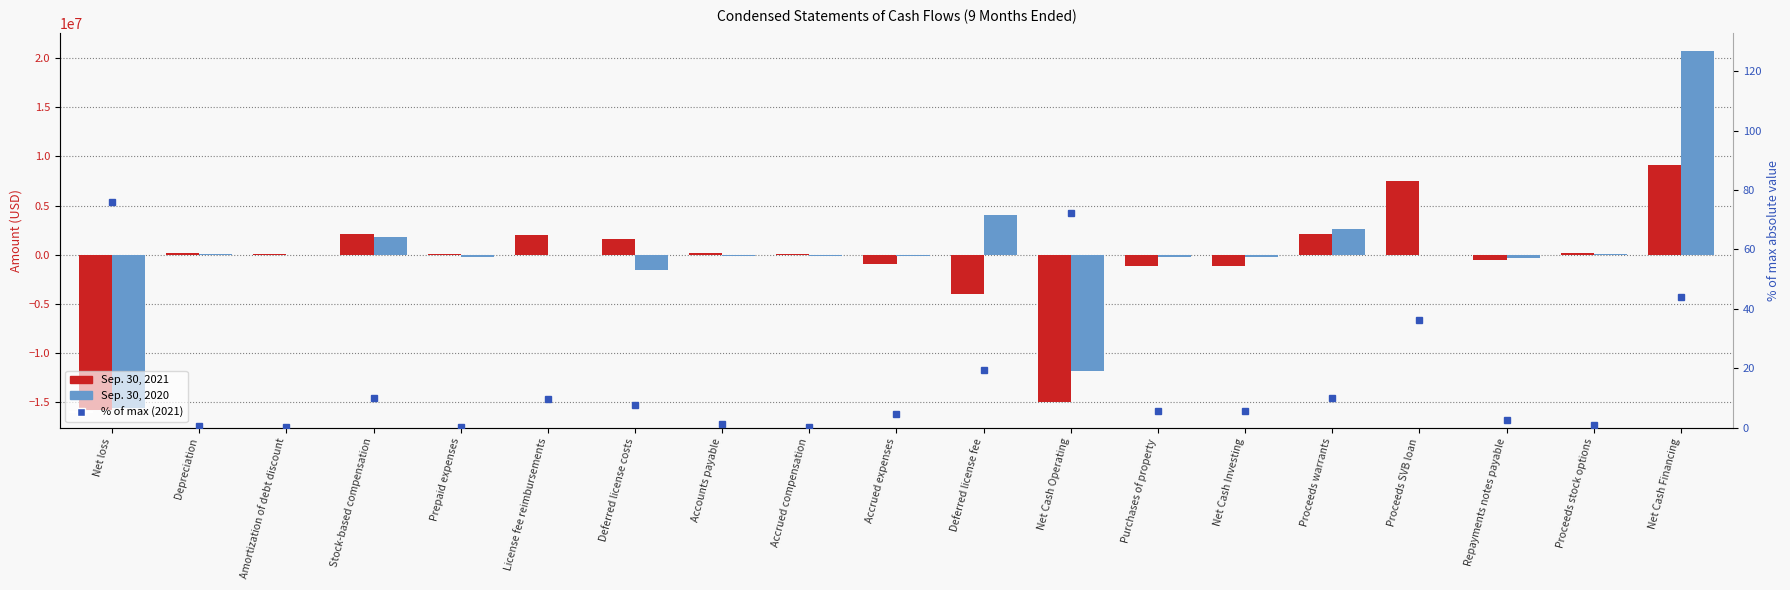

What position from the left is Depreciation?

2